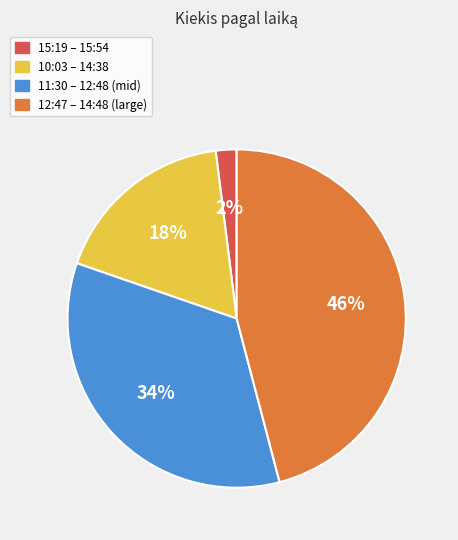

Is there any slice that represents more than half of the pie?

No